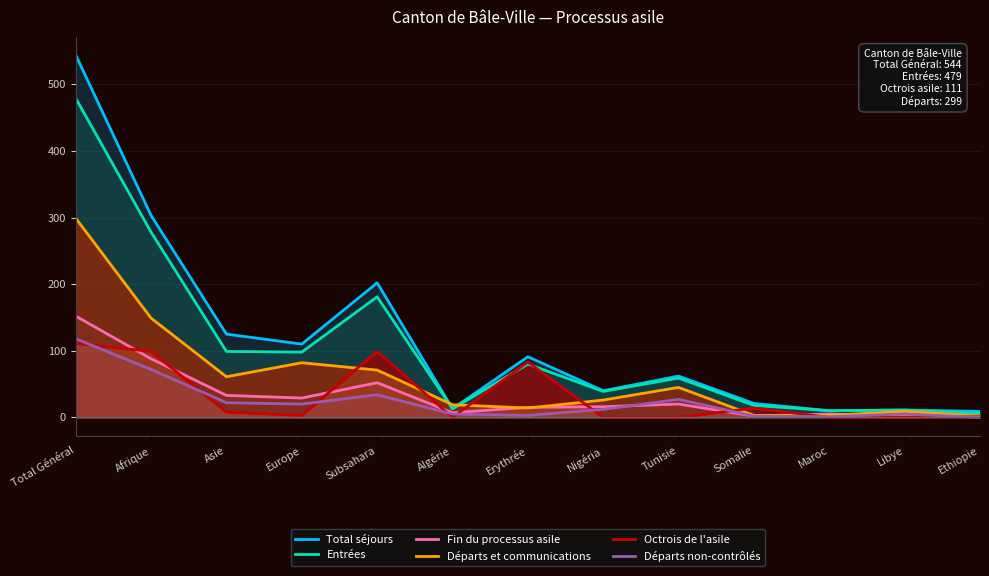

How many values in the Total séjours series exceed 62?

6